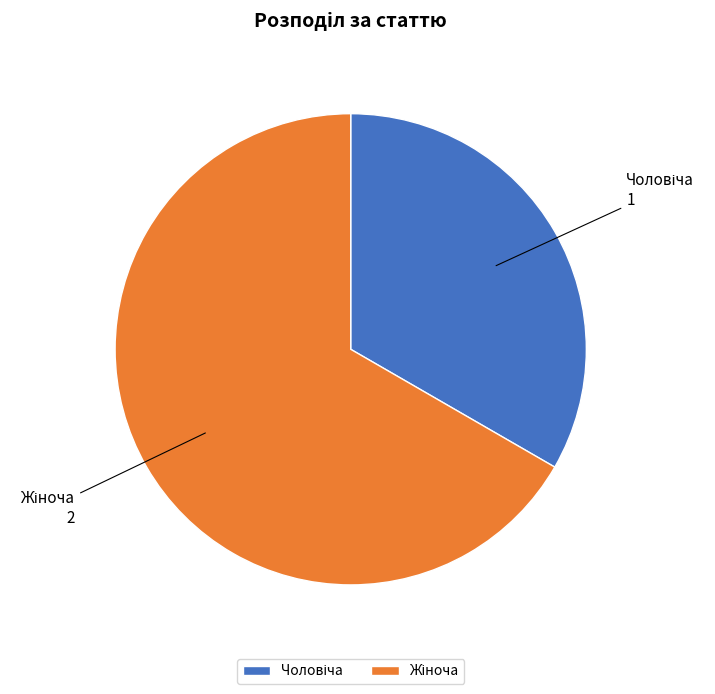

Is there a majority slice in this chart?

Yes